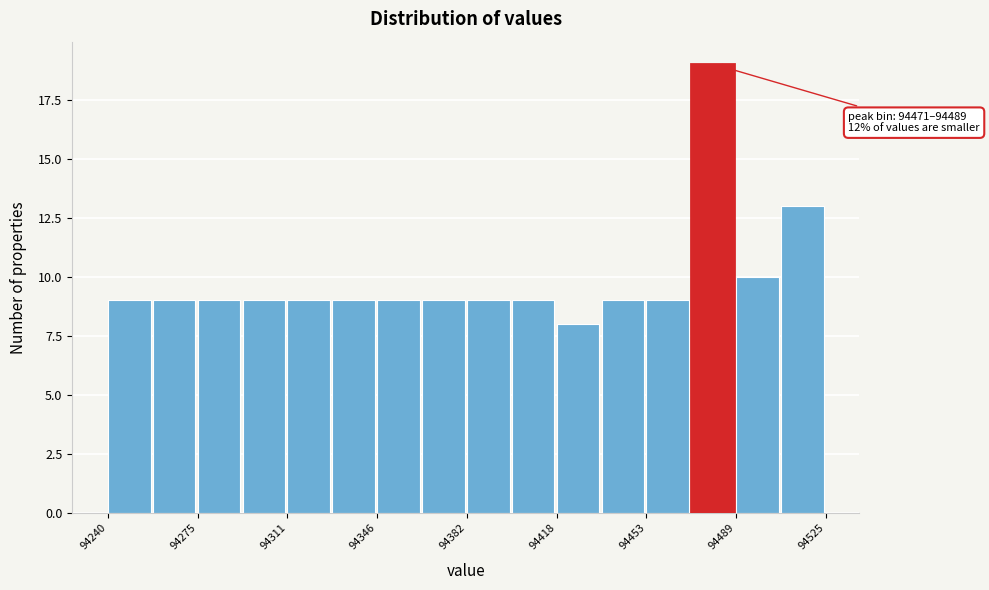

Read against the x-axis, roughly where is the centre of the tallest bar?

94480